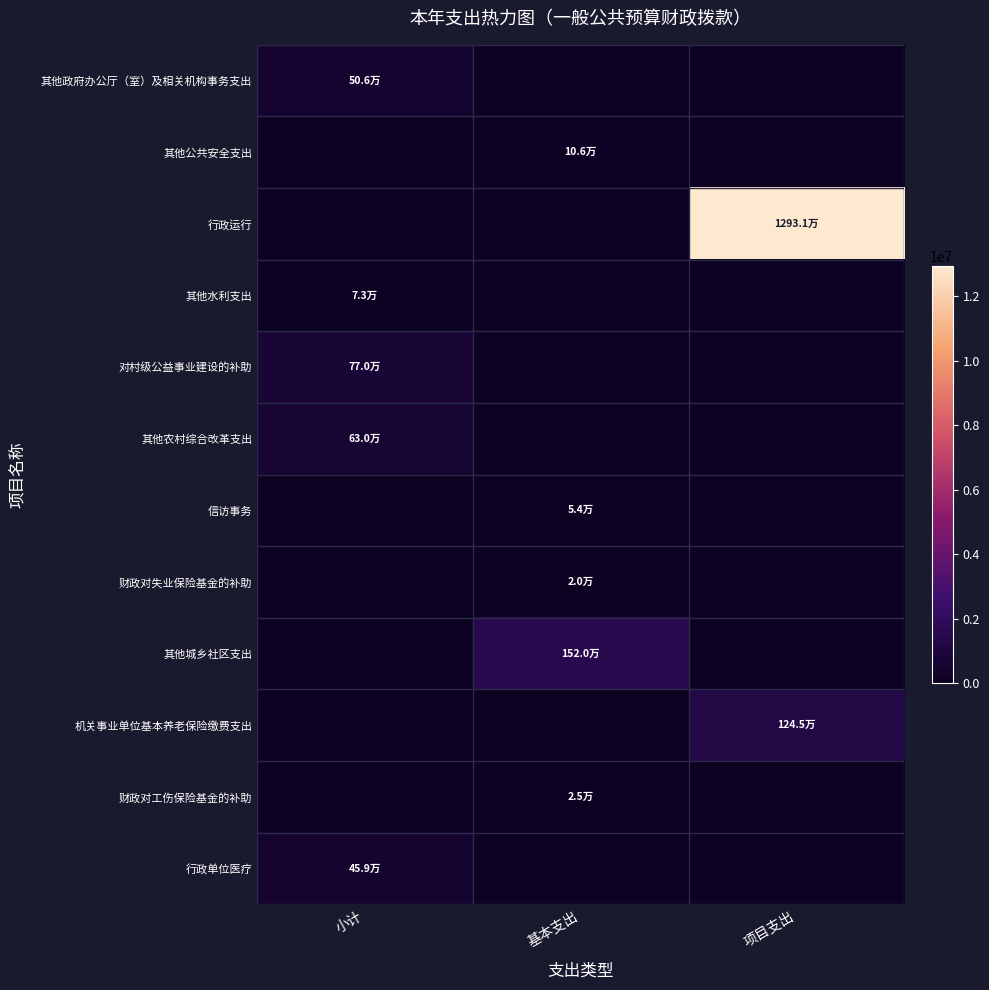

Which series has the largest range (max minus min)?

行政运行